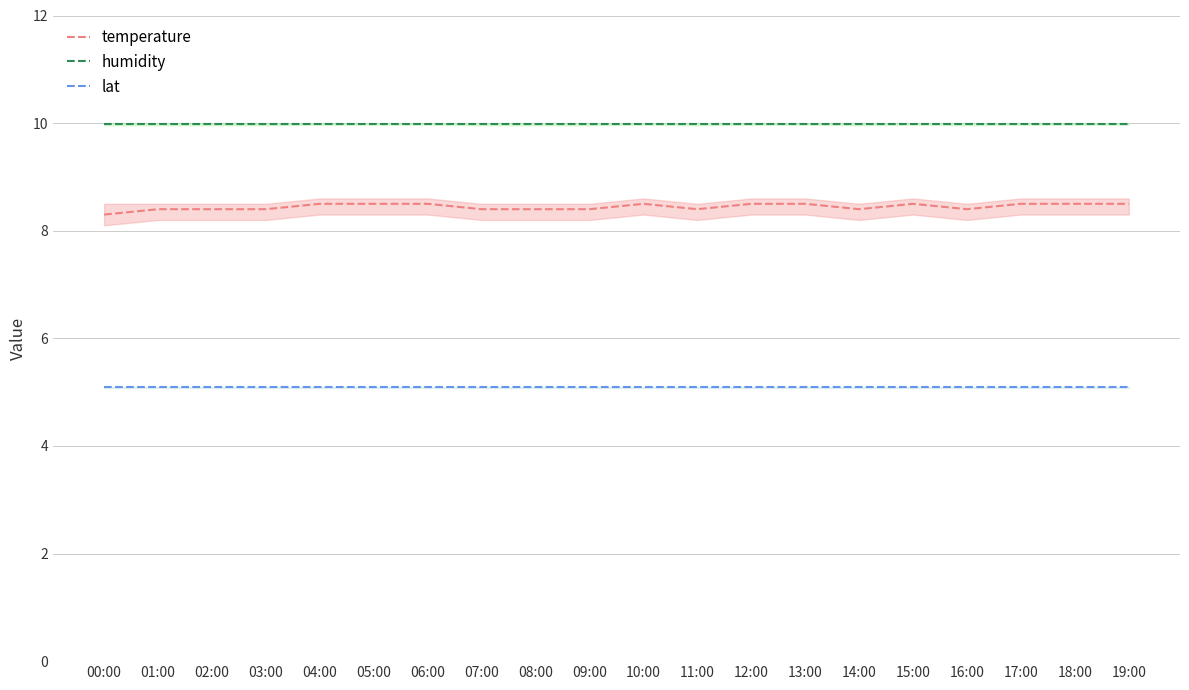

What is the highest value of the lat series?

5.1